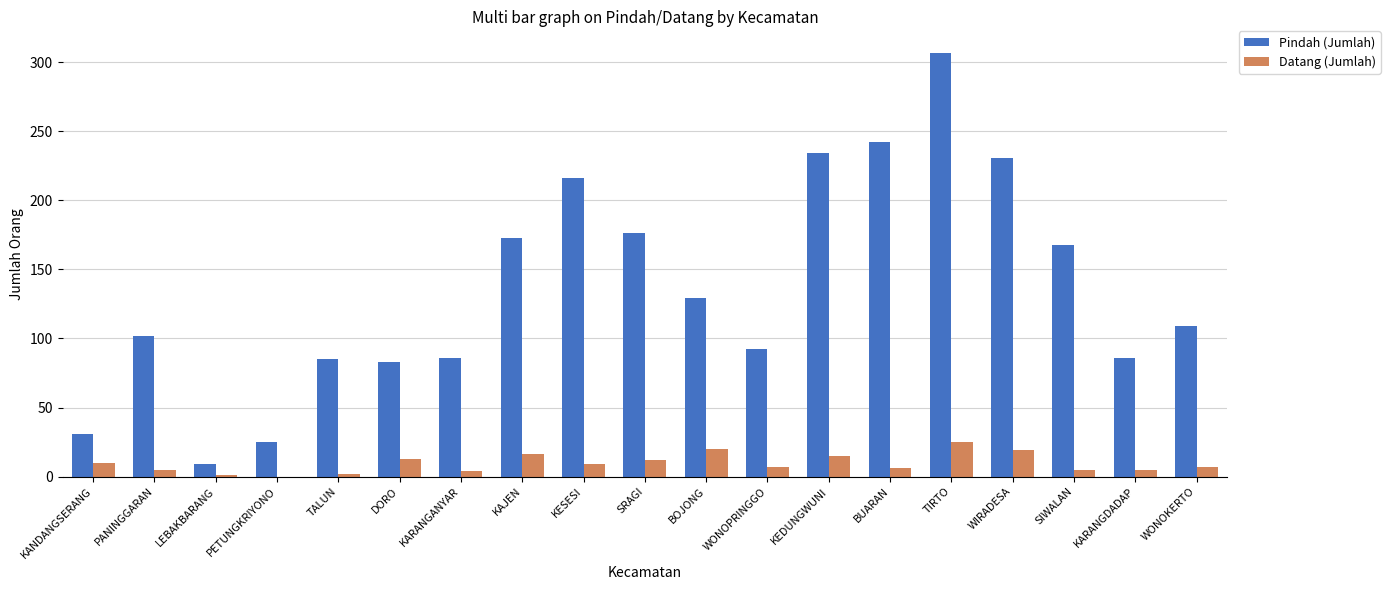

What is the total value across all series at WONOKERTO?

116